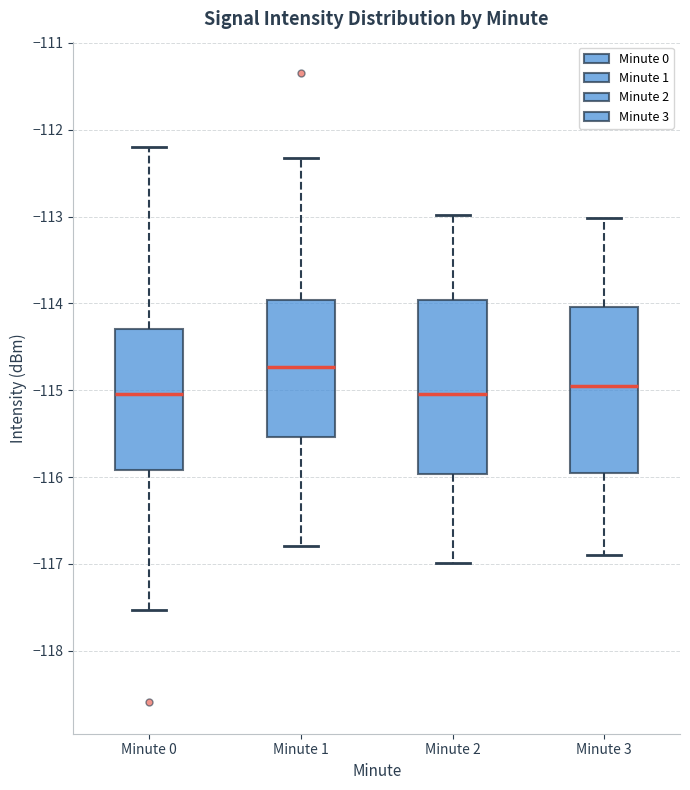

Which box's median line is the highest?

Minute 1